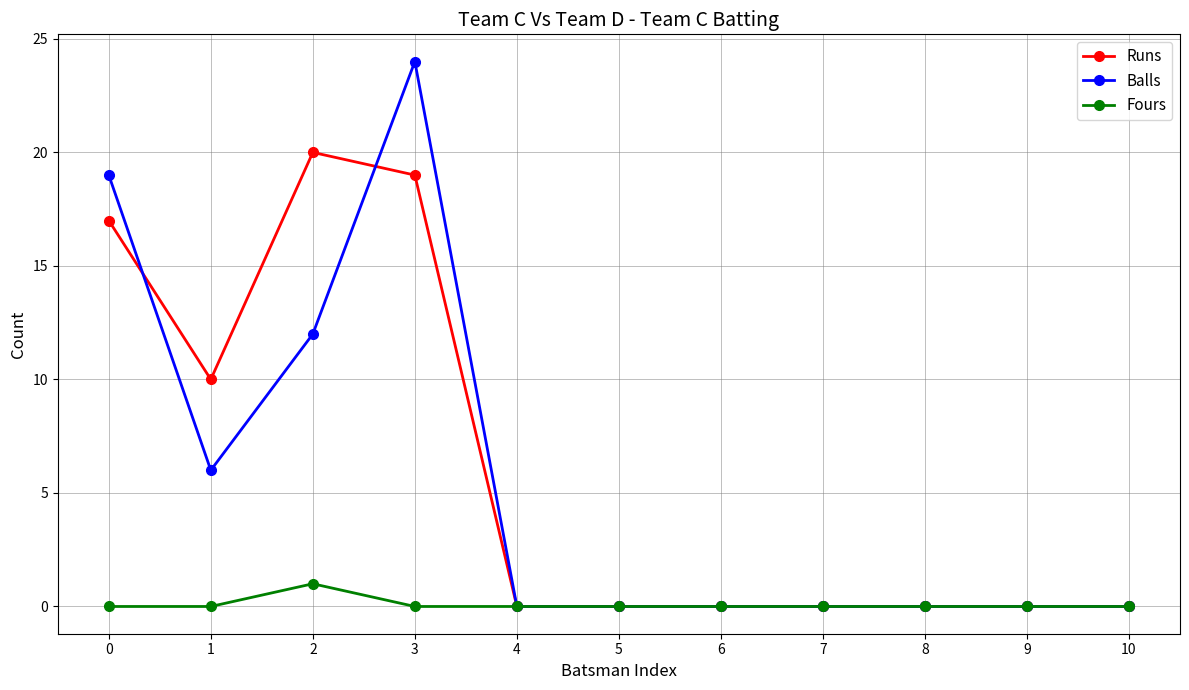

Reading right to left, transcribe all the data shown in this chart.

Runs: 0	0	0	0	0	0	0	19	20	10	17
Balls: 0	0	0	0	0	0	0	24	12	6	19
Fours: 0	0	0	0	0	0	0	0	1	0	0